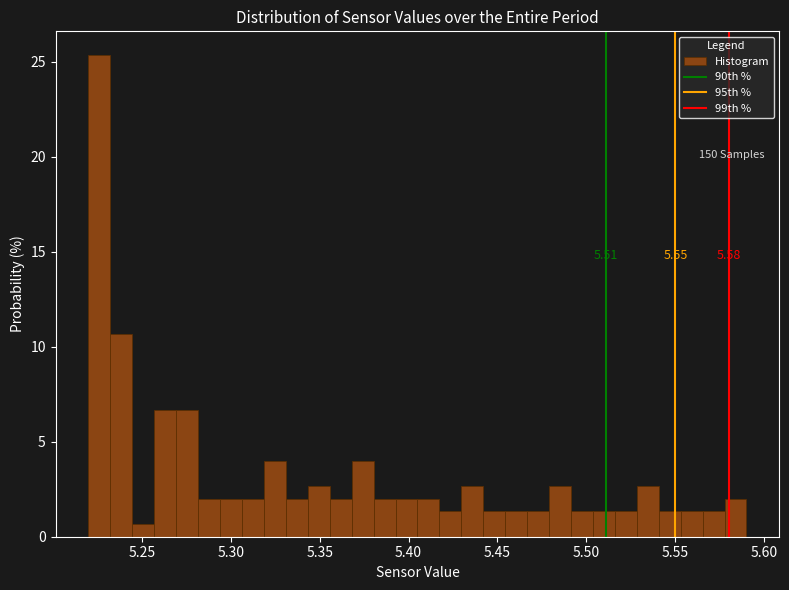

Read against the x-axis, roughly where is the centre of the tallest bar?

5.225